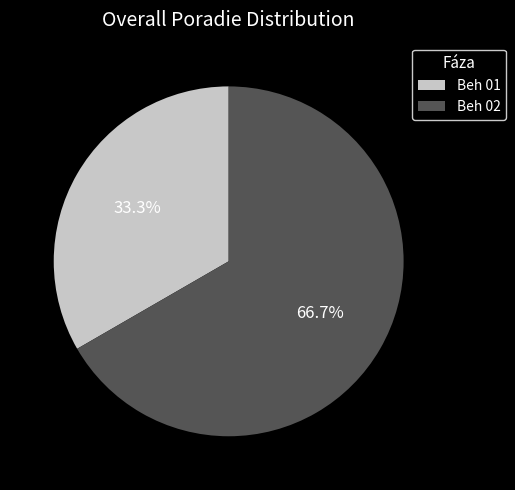

How many slices are in this pie chart?

2